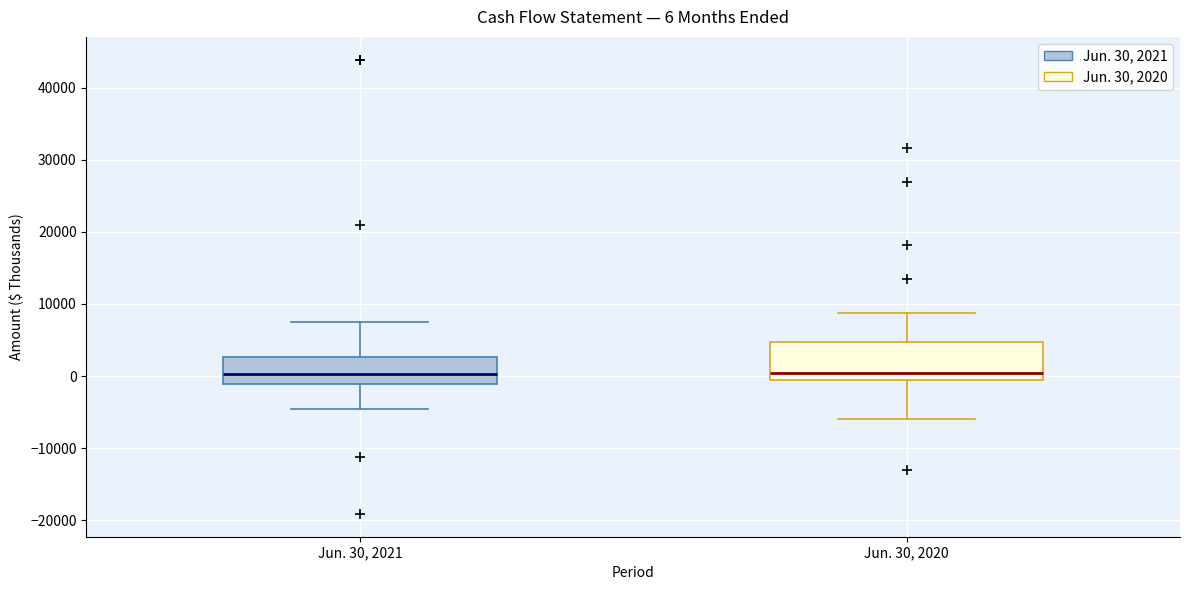

Which box is the tallest, from its lower edge to its upper edge?

Jun. 30, 2020